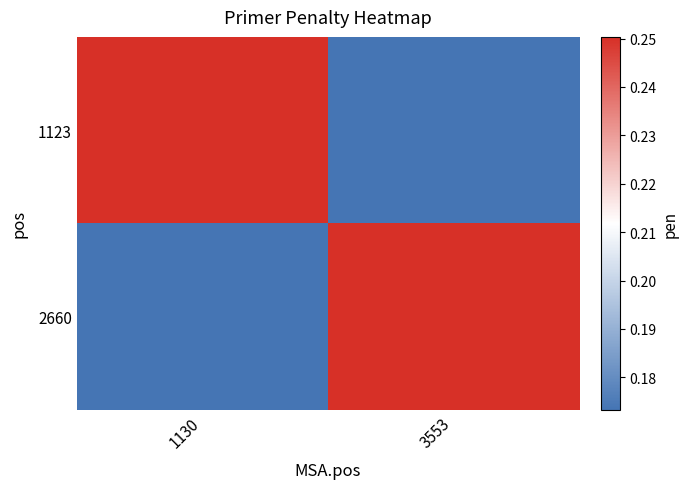

What is the difference between the highest and lowest values at 3553?

0.1